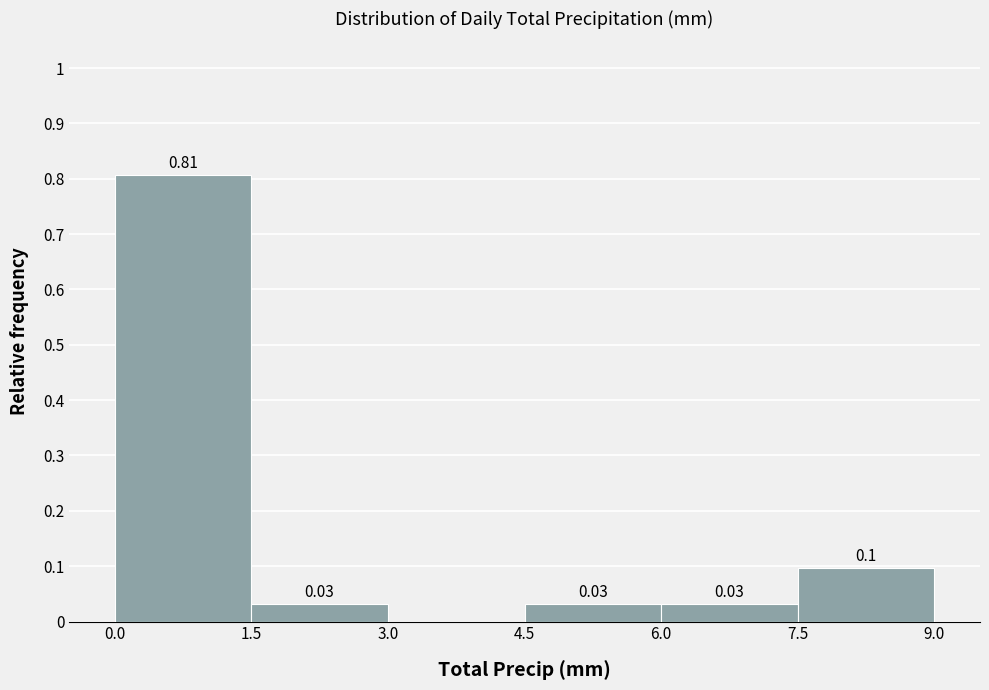

Which range on the x-axis has the tallest bar?

0.0 to 1.5